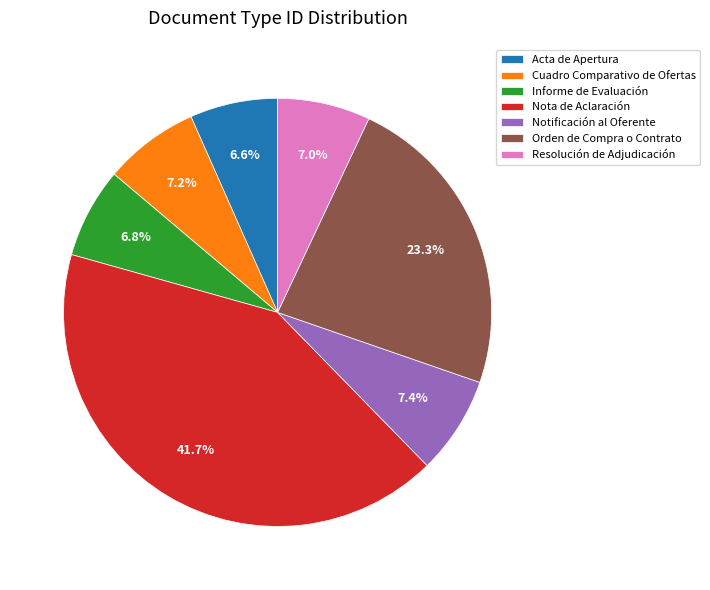

To the nearest percent, what is the difference between the Notificación al Oferente and Informe de Evaluación slice percentages?

1%